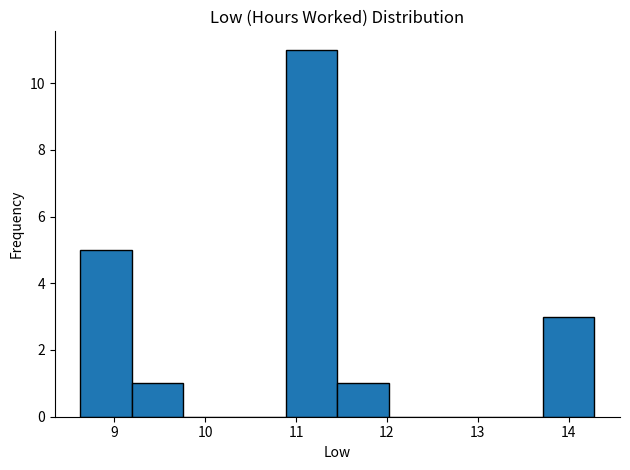

Which range on the x-axis has the tallest bar?

10.9 to 11.5